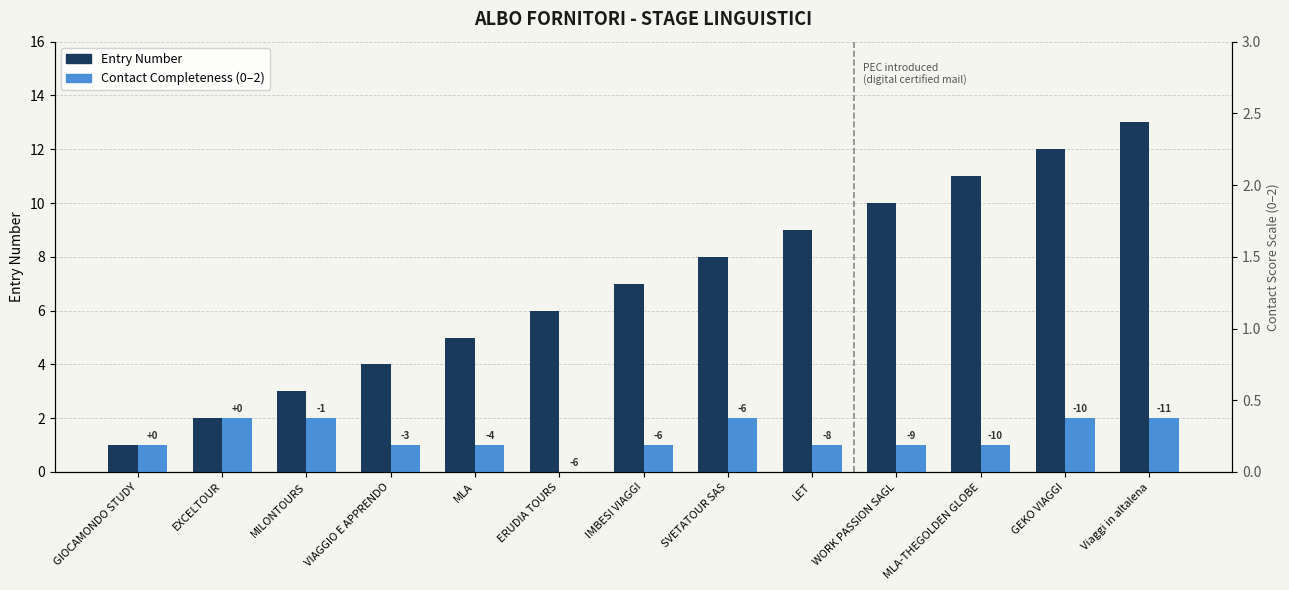

List the series in order of their overall mean, highest first.

Entry Number, Contact Completeness (0–2)